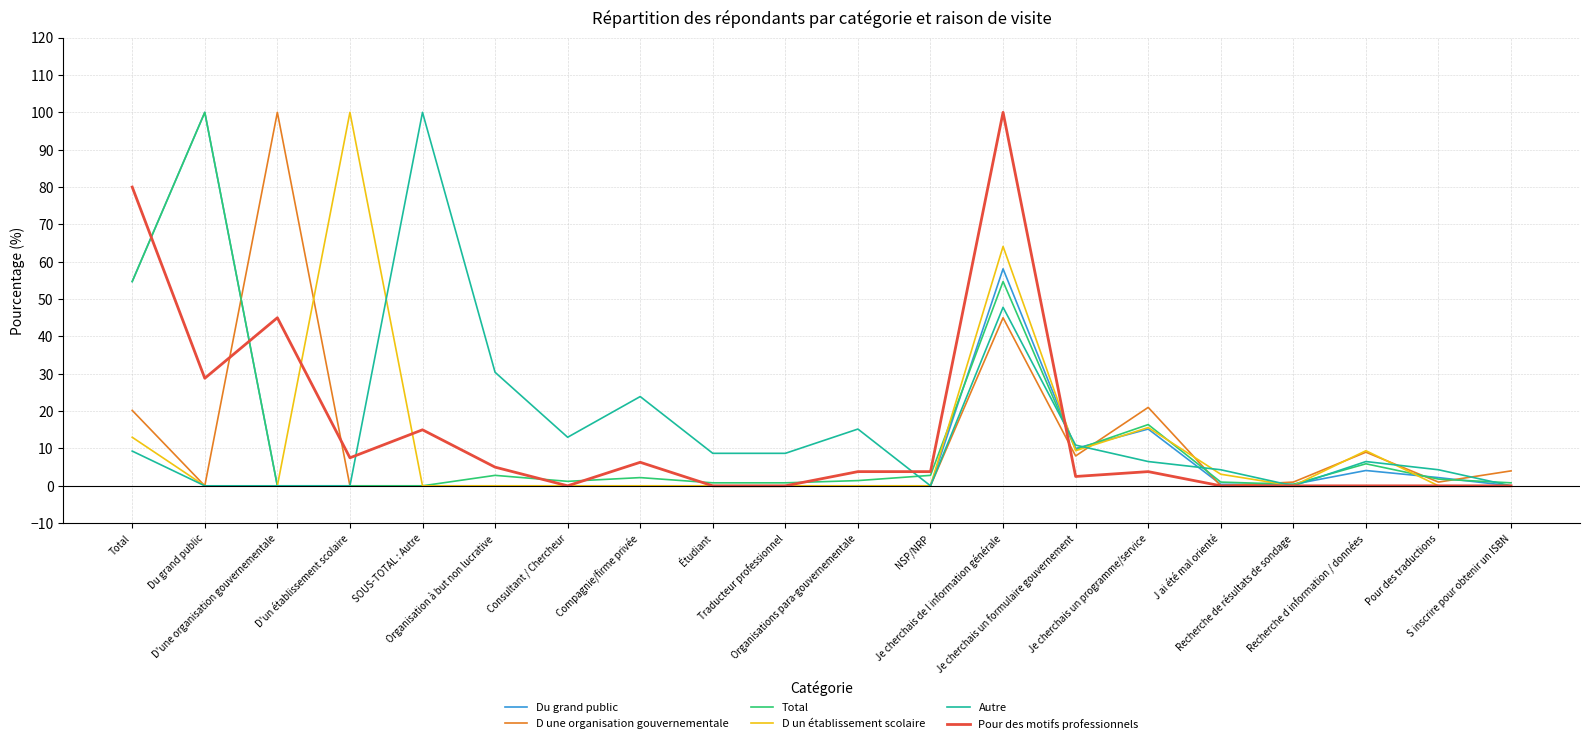

What is the highest value of the D une organisation gouvernementale series?

100.0